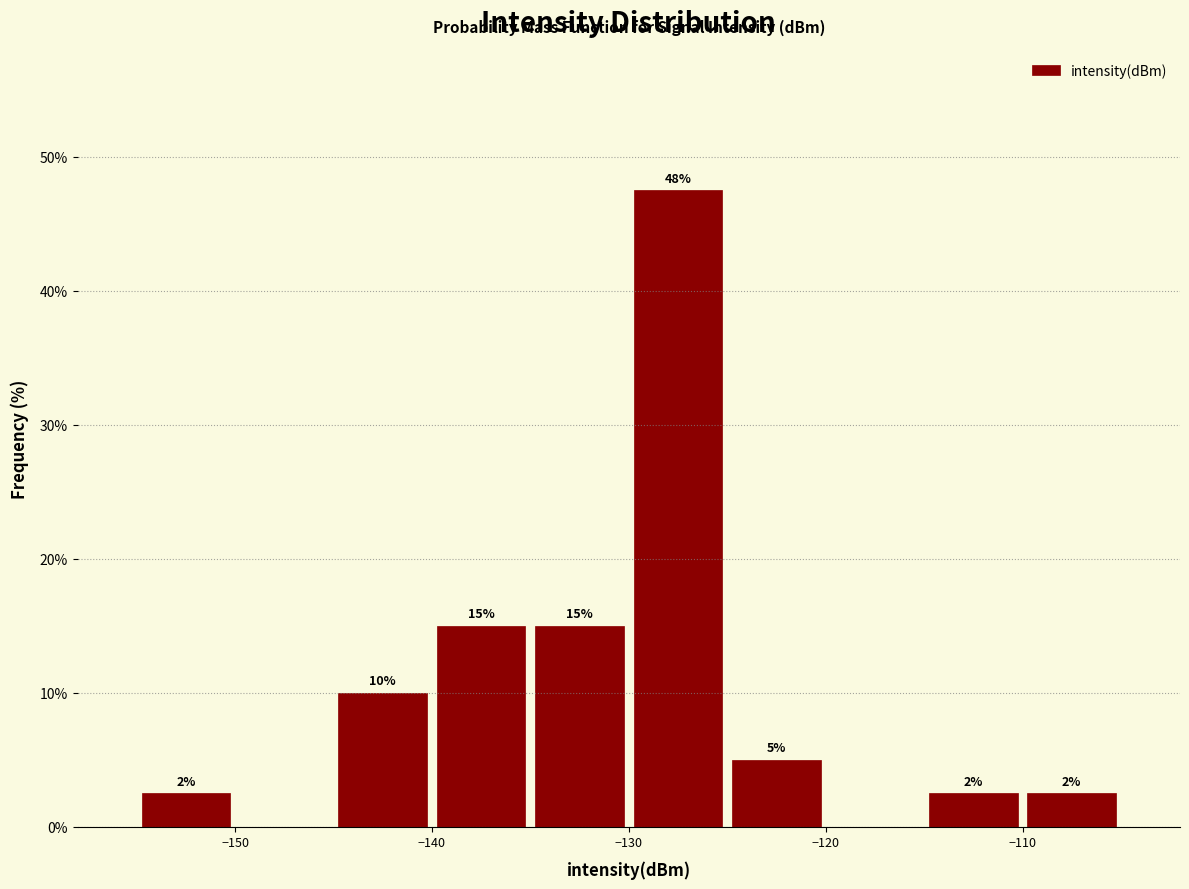

Which range on the x-axis has the tallest bar?

-130 to -125